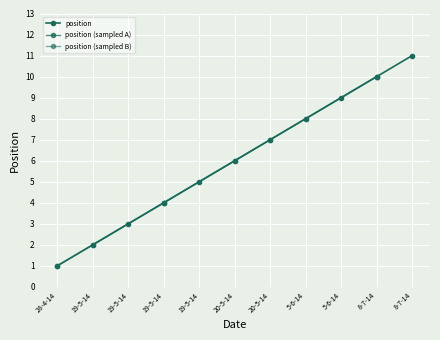

True or false: the data shows 6 at 19-5-14.

False